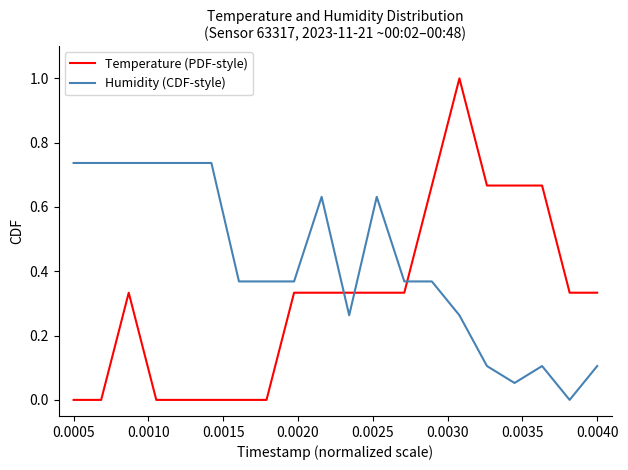

How many times do Temperature (PDF-style) and Humidity (CDF-style) cross each other?

3